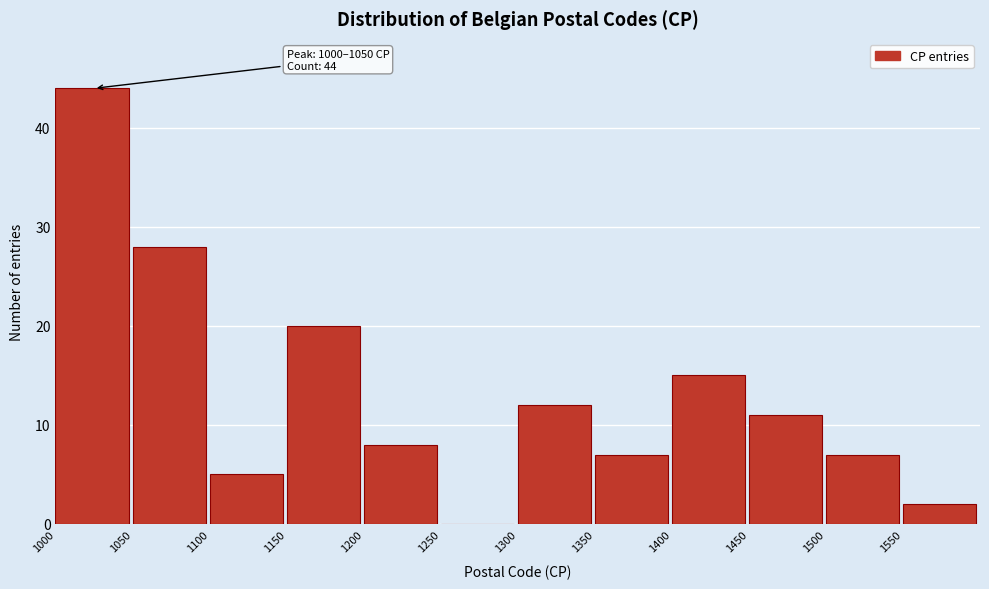

Over which range of the x-axis is the bar tallest?

1000 to 1050